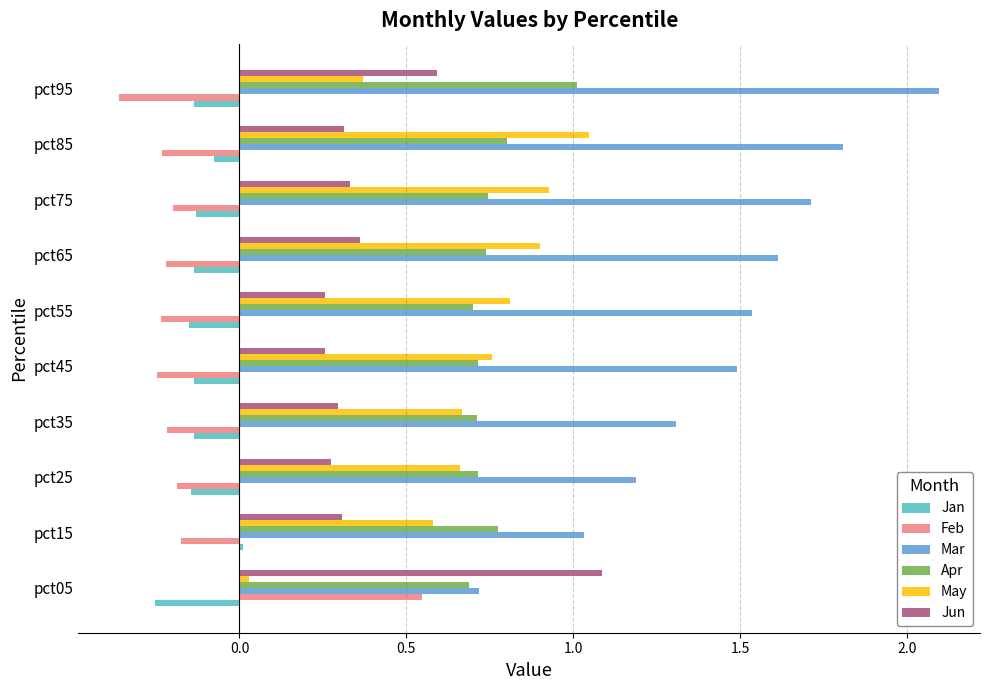

What is the difference between the maximum and second lowest values in the Mar series?

1.1